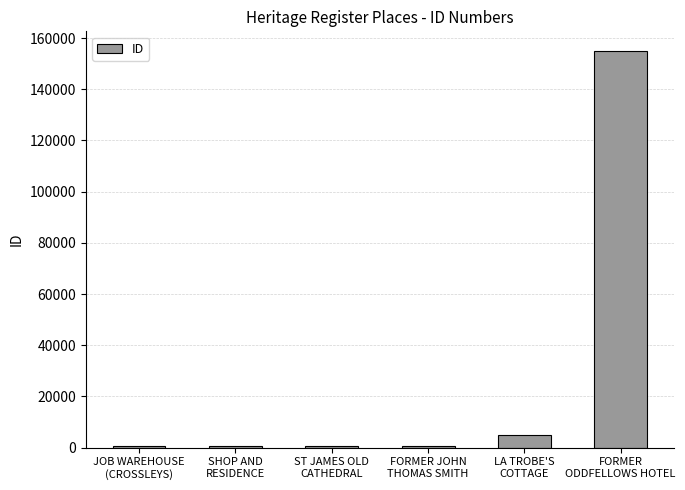

What is the greatest value displayed?

154899